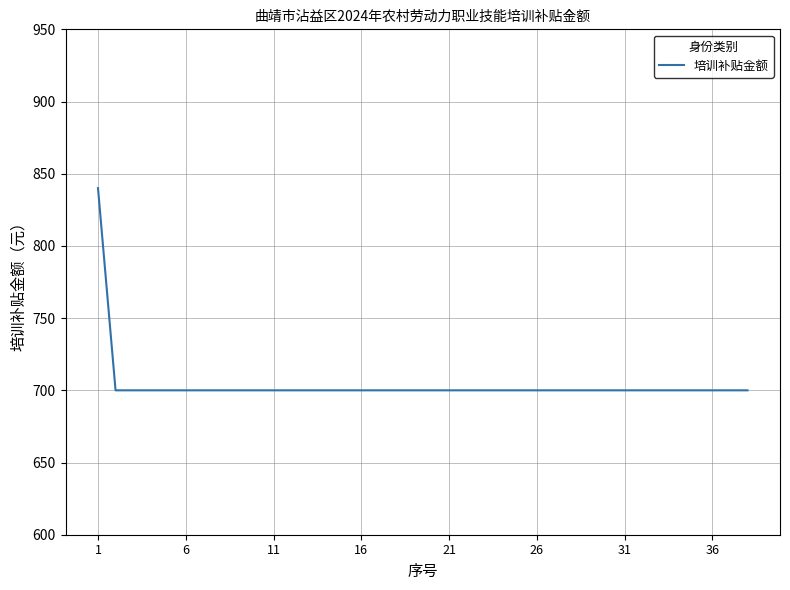

What is the difference between the maximum and minimum values?

140